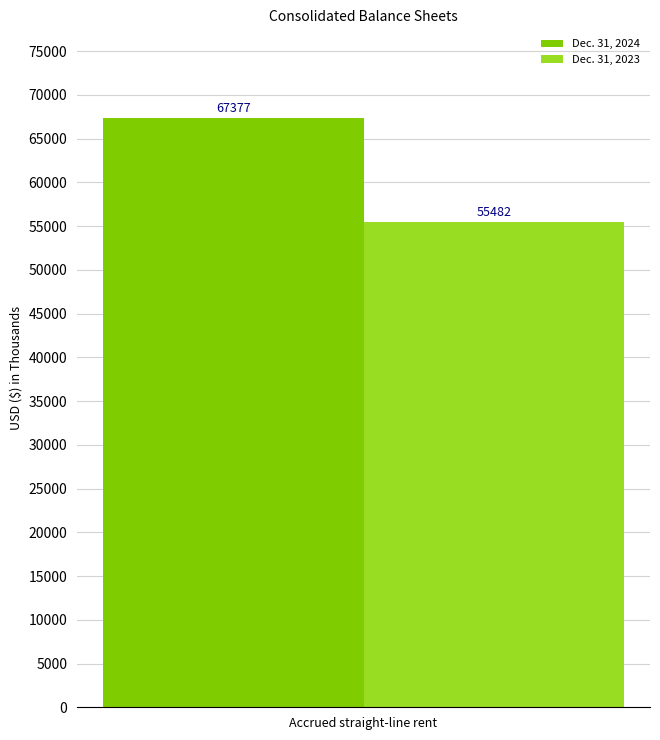

Count the number of data series in this chart.

2